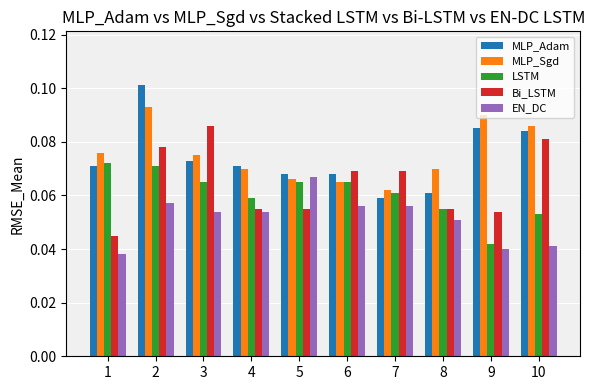

Count the MLP_Adam values in the range 0 to 1.

10